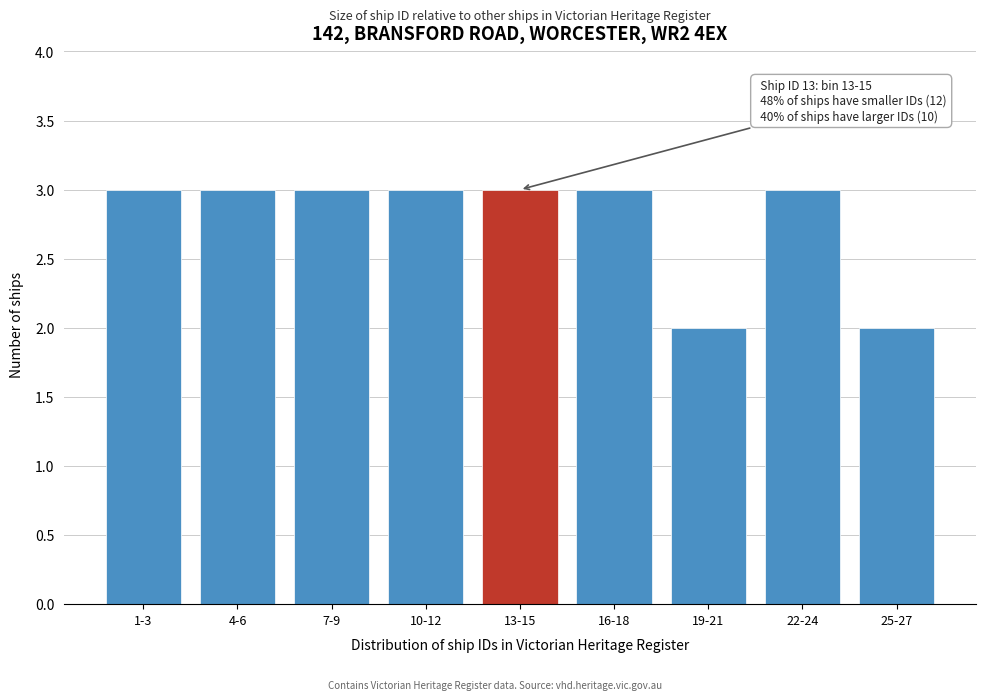

Reading right to left, transcribe all the data shown in this chart.

2	3	2	3	3	3	3	3	3